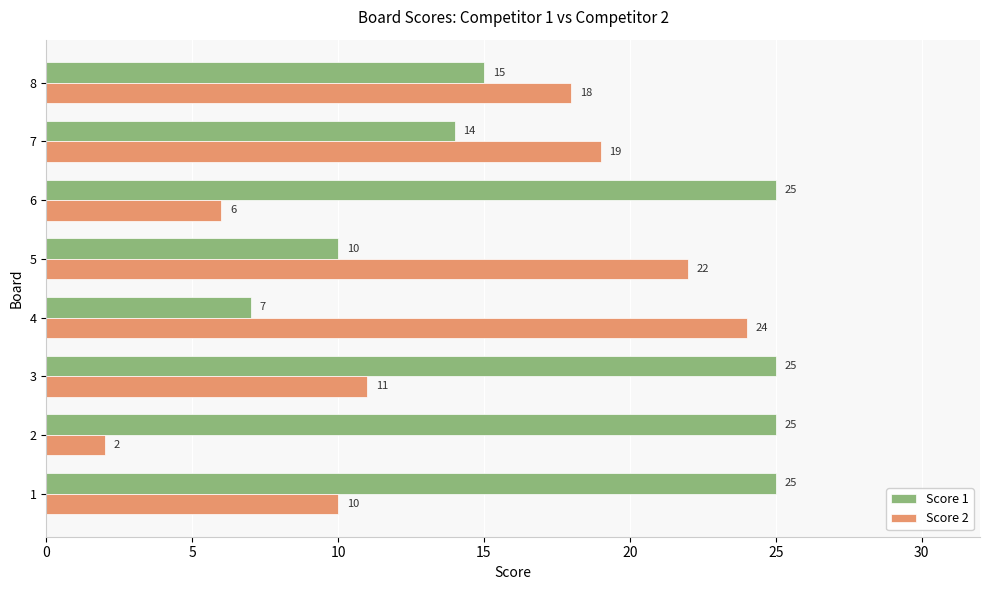

What is the sum of the Score 1 values at 6 and 7?

39